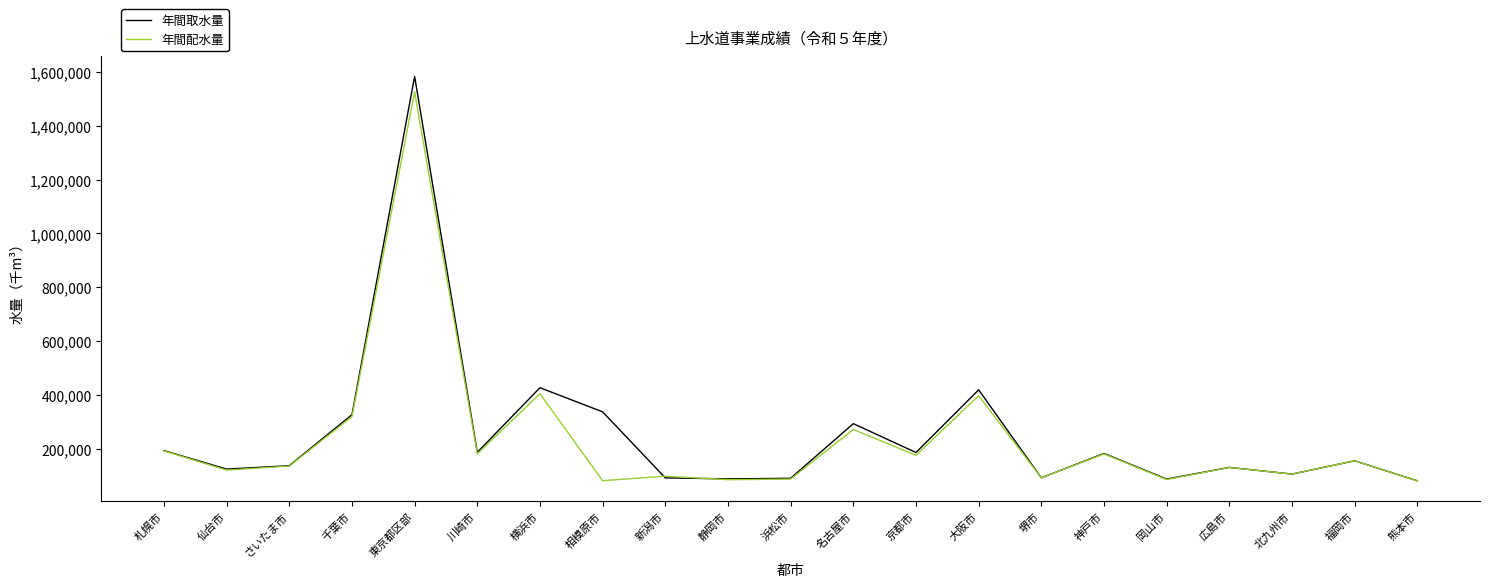

What is the difference between the second highest and second lowest values in the 年間取水量 series?

339700